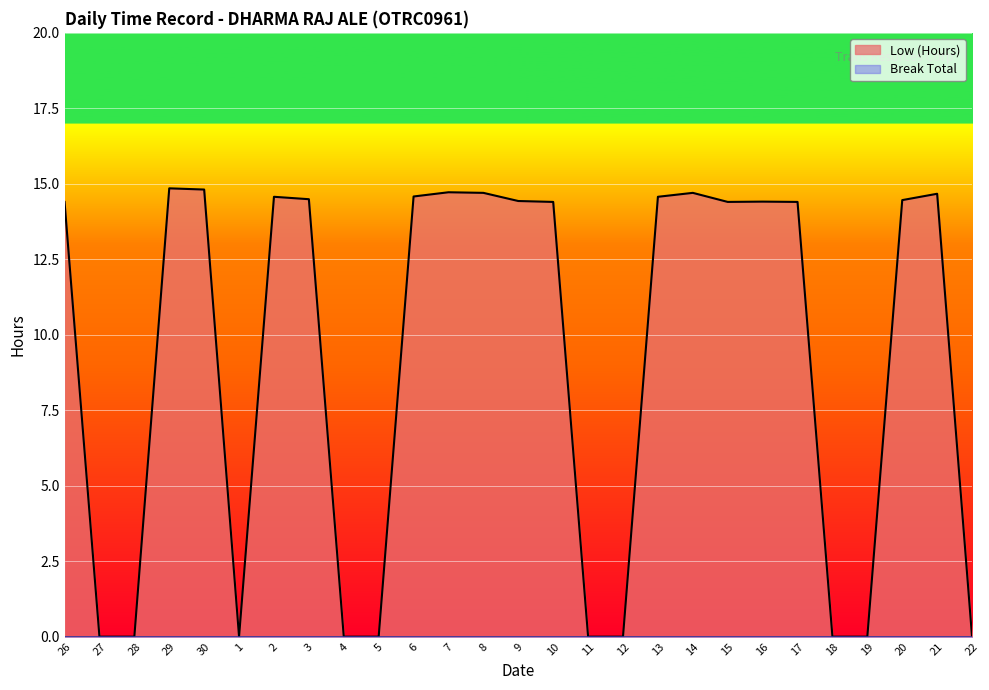

What is the average value?

9.2